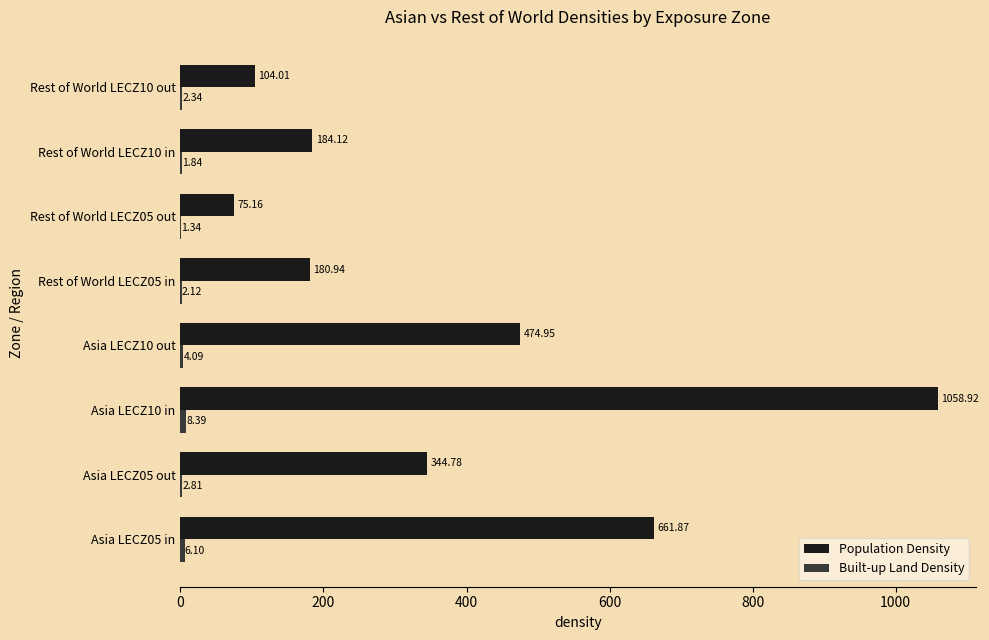

Between Asia LECZ10 out and Rest of World LECZ10 out, which series saw the biggest shift?

Population Density